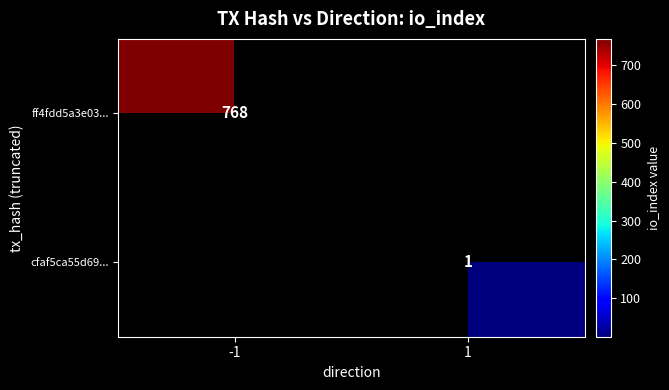

How many data points in ff4fdd5a3e03... are less than 768?

1